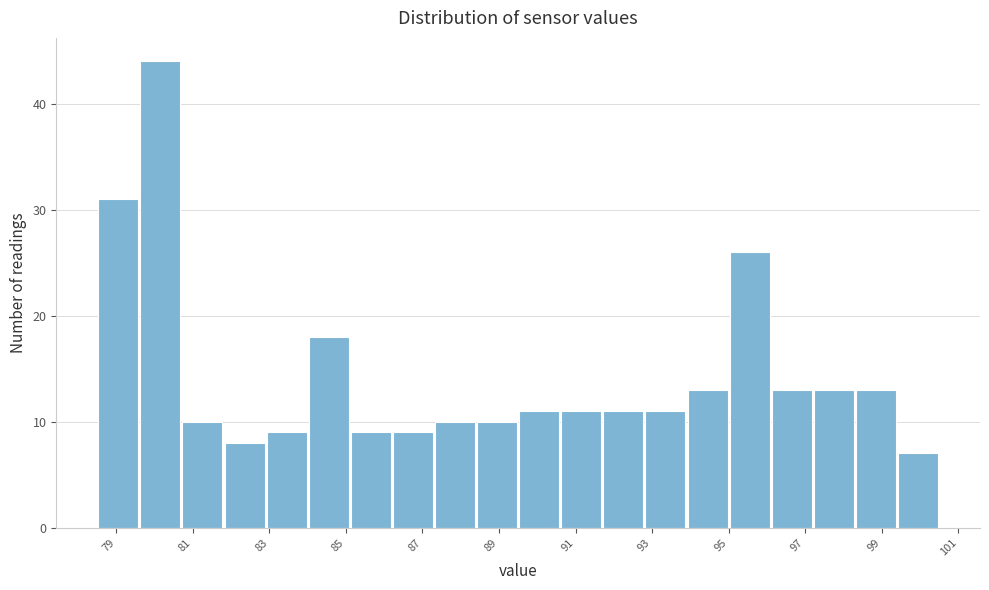

Reading left to right, list every bar in this chart as the range it spans on the x-axis followed by its height. Neither the bar edges nor the heights are printed on the chart, so give them approximately, as read against the axes.

78.5 to 79.6: 31
79.6 to 80.7: 44
80.7 to 81.8: 10
81.8 to 82.9: 8
82.9 to 84.0: 9
84.0 to 85.1: 18
85.1 to 86.2: 9
86.2 to 87.3: 9
87.3 to 88.4: 10
88.4 to 89.5: 10
89.5 to 90.6: 11
90.6 to 91.7: 11
91.7 to 92.8: 11
92.8 to 93.9: 11
93.9 to 95.0: 13
95.0 to 96.1: 26
96.1 to 97.2: 13
97.2 to 98.3: 13
98.3 to 99.4: 13
99.4 to 100.5: 7